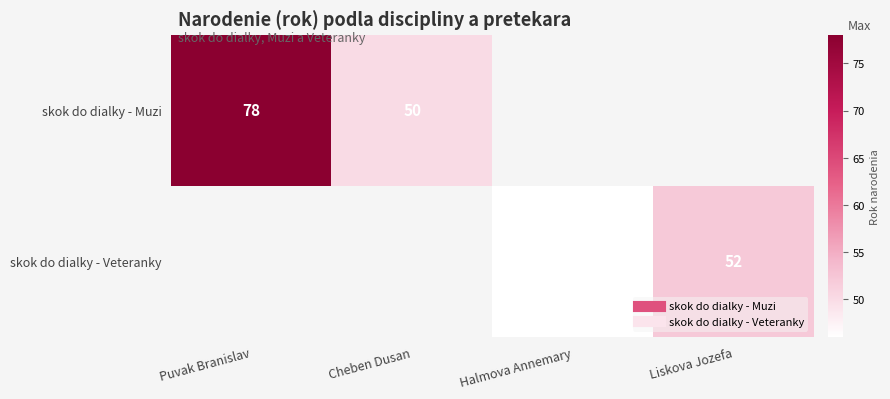

List the labels in order of skok do dialky - Veteranky value, smallest first.

Puvak Branislav, Cheben Dusan, Halmova Annemary, Liskova Jozefa